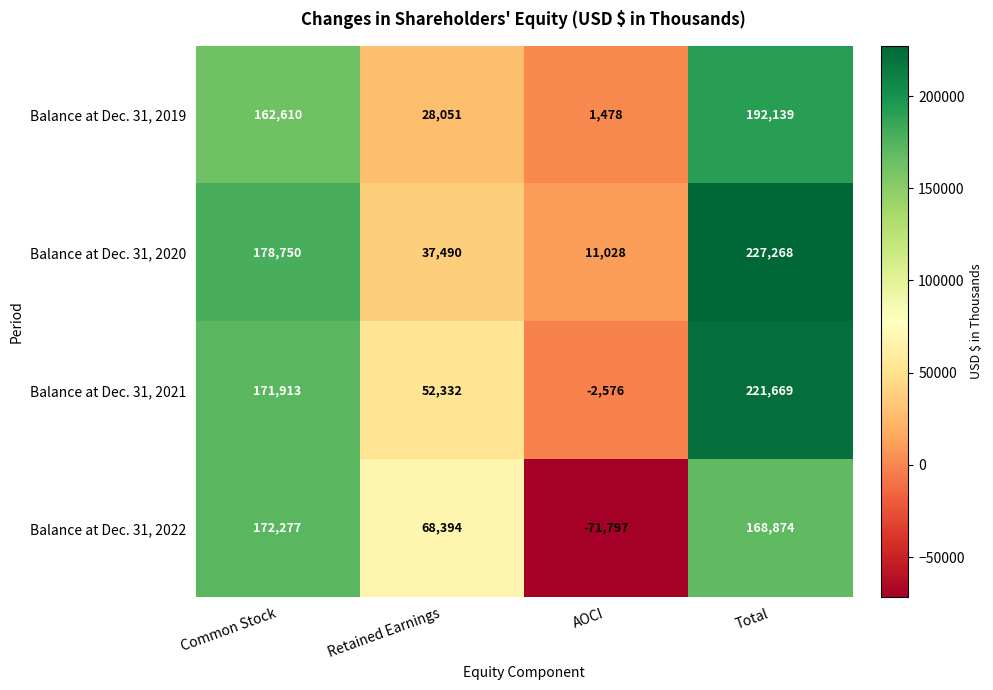

Rank the series by their maximum value, from highest to lowest.

Balance at Dec. 31, 2020, Balance at Dec. 31, 2021, Balance at Dec. 31, 2019, Balance at Dec. 31, 2022